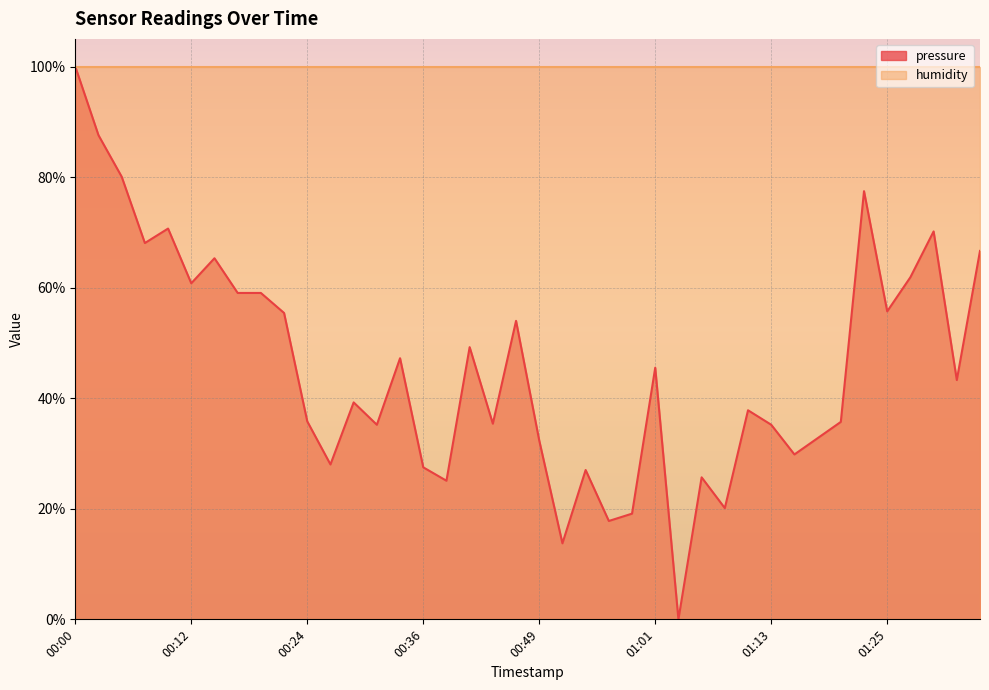

How many values are below 43?

20